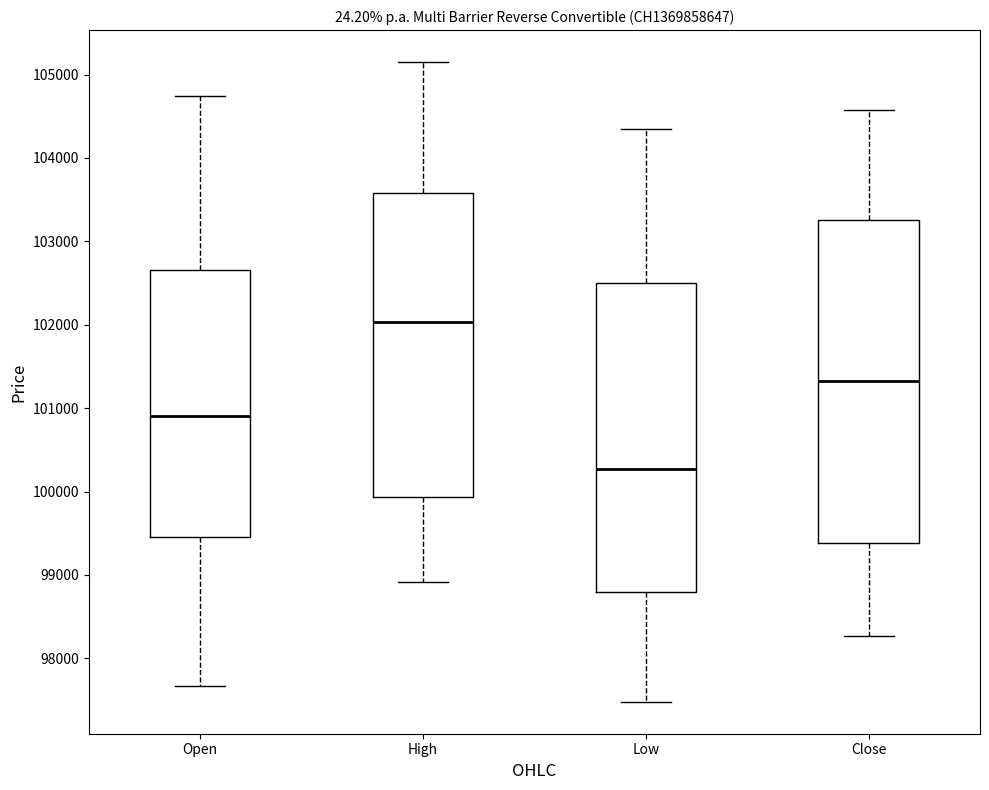

Where does the median line of the box for Close sit on the y-axis? The values are not printed on the chart, so give them approximately, as read against the axis.

101300